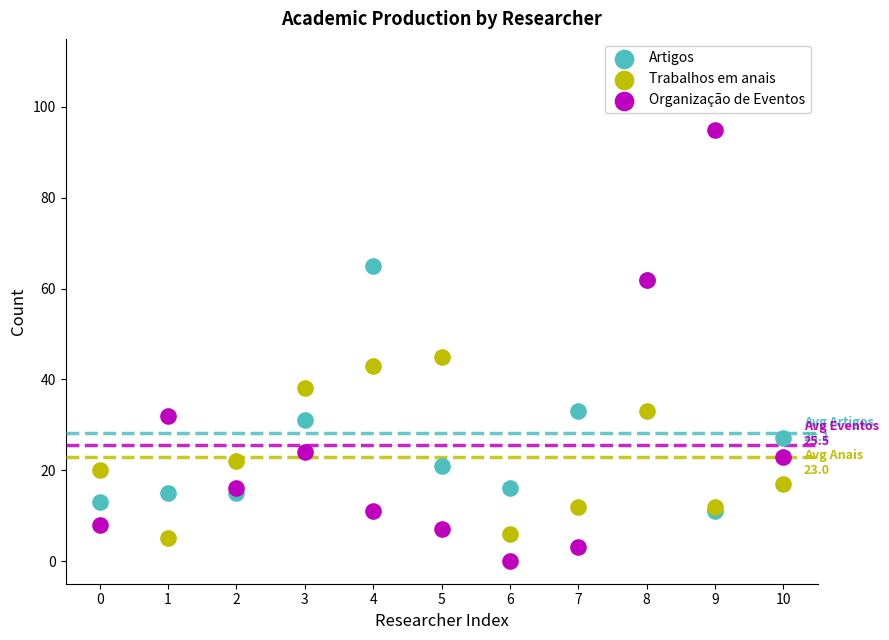

Which series has the largest Y range (max minus min)?

Organização de Eventos